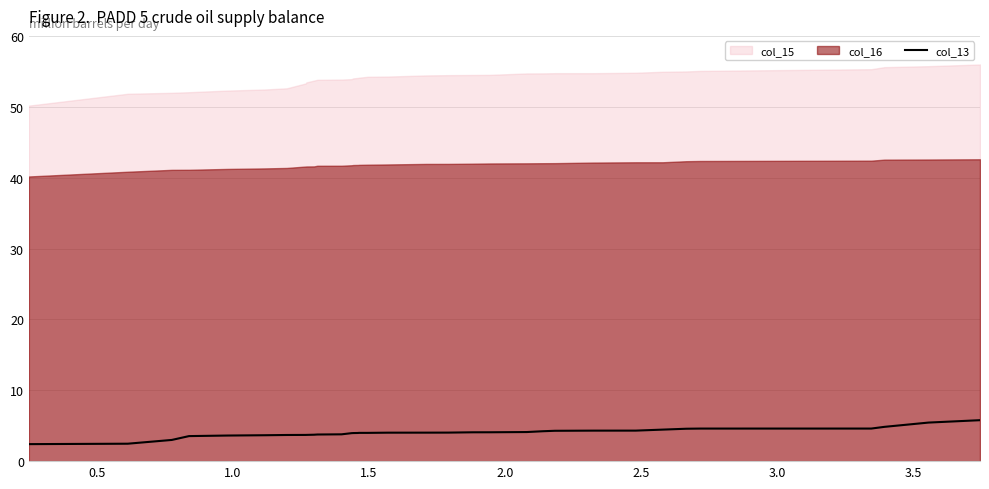

What is the highest value of the col_13 series?

5.8